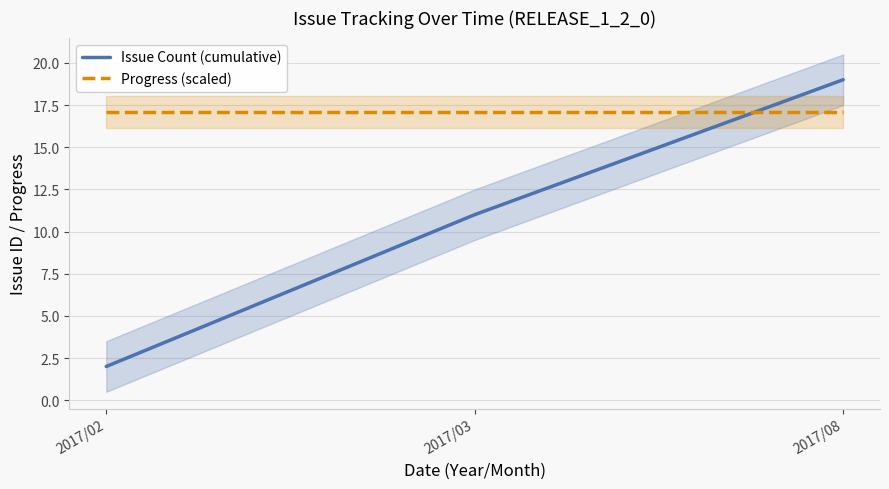

Which series has the widest spread of values?

Issue Count (cumulative)